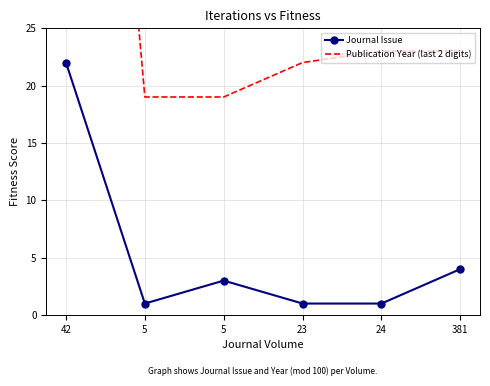

At 23, list the series in order from largest to smallest.

Publication Year (last 2 digits), Journal Issue